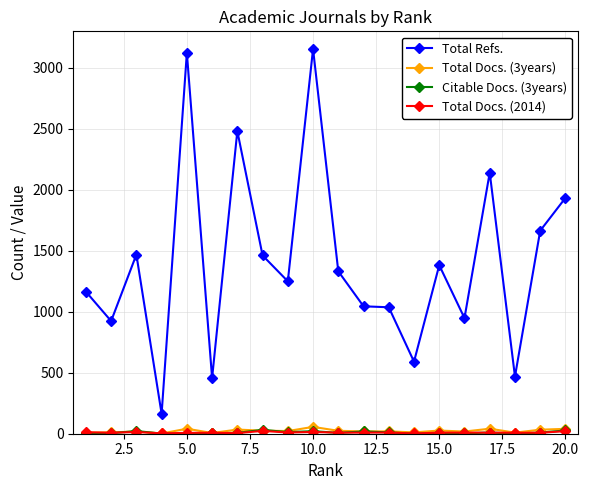

What is the value of the Total Refs. point at the 13th from the left?

1037